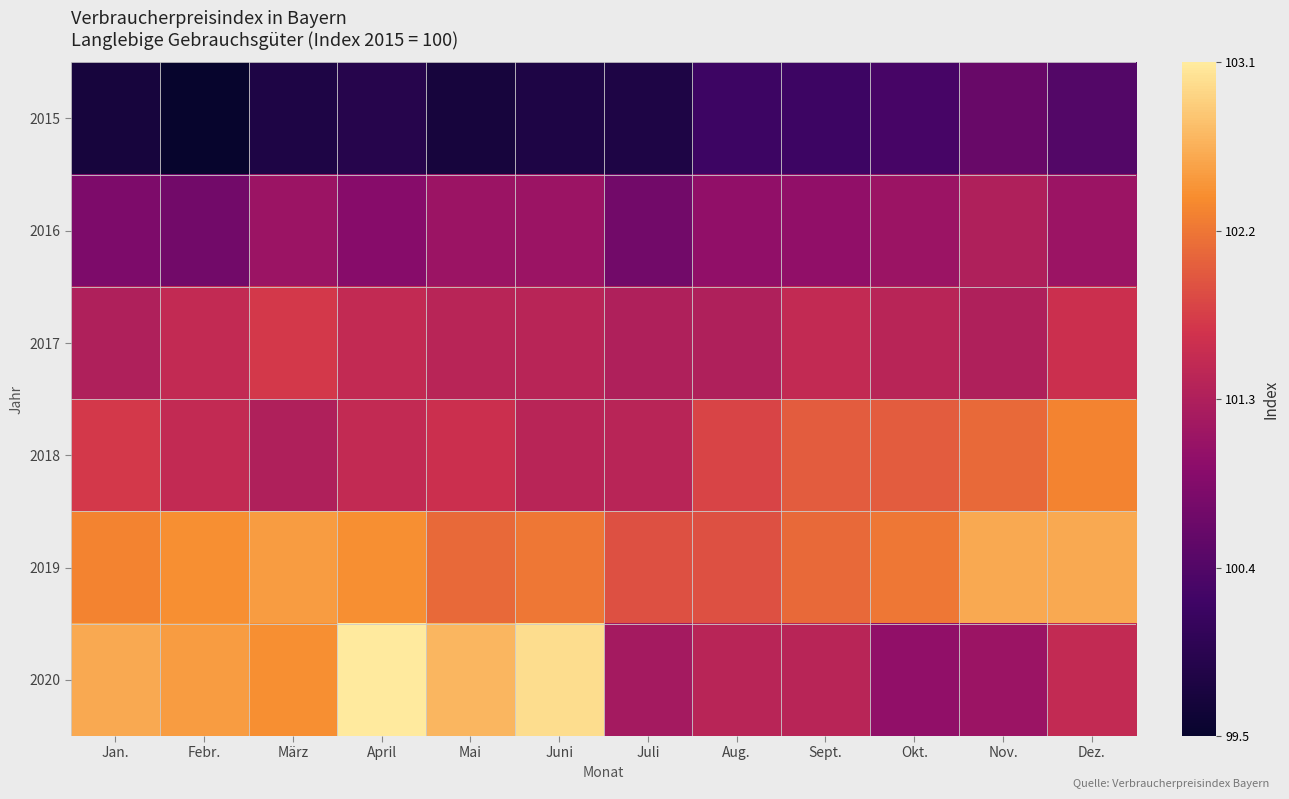

Reading left to right, transcribe all the data shown in this chart.

2015: Jan.=99.7	Febr.=99.5	März=99.8	April=99.9	Mai=99.7	Juni=99.8	Juli=99.8	Aug.=100.2	Sept.=100.2	Okt.=100.3	Nov.=100.6	Dez.=100.4
2016: Jan.=100.8	Febr.=100.7	März=101.1	April=100.9	Mai=101.1	Juni=101.1	Juli=100.7	Aug.=101.0	Sept.=101.0	Okt.=101.1	Nov.=101.3	Dez.=101.1
2017: Jan.=101.3	Febr.=101.5	März=101.7	April=101.5	Mai=101.4	Juni=101.4	Juli=101.3	Aug.=101.3	Sept.=101.5	Okt.=101.4	Nov.=101.3	Dez.=101.6
2018: Jan.=101.7	Febr.=101.5	März=101.3	April=101.5	Mai=101.6	Juni=101.4	Juli=101.4	Aug.=101.8	Sept.=102.0	Okt.=102.0	Nov.=102.1	Dez.=102.3
2019: Jan.=102.3	Febr.=102.4	März=102.5	April=102.4	Mai=102.1	Juni=102.2	Juli=101.9	Aug.=101.9	Sept.=102.1	Okt.=102.2	Nov.=102.6	Dez.=102.6
2020: Jan.=102.6	Febr.=102.5	März=102.4	April=103.1	Mai=102.7	Juni=103.0	Juli=101.2	Aug.=101.4	Sept.=101.4	Okt.=101.0	Nov.=101.1	Dez.=101.5